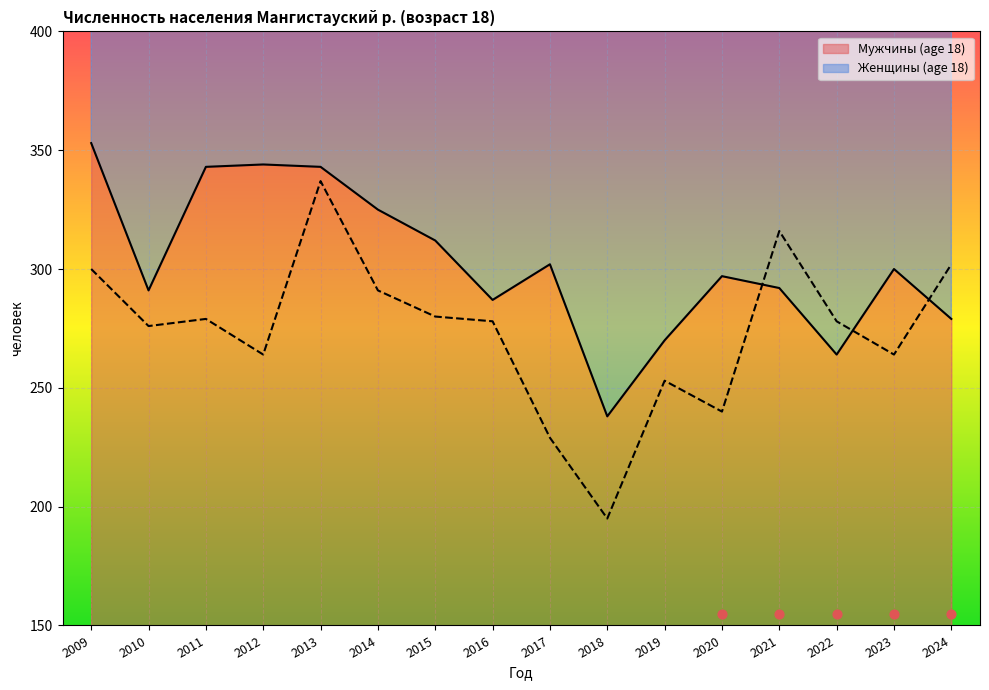

At which category is the sum across all series the highest?

2013